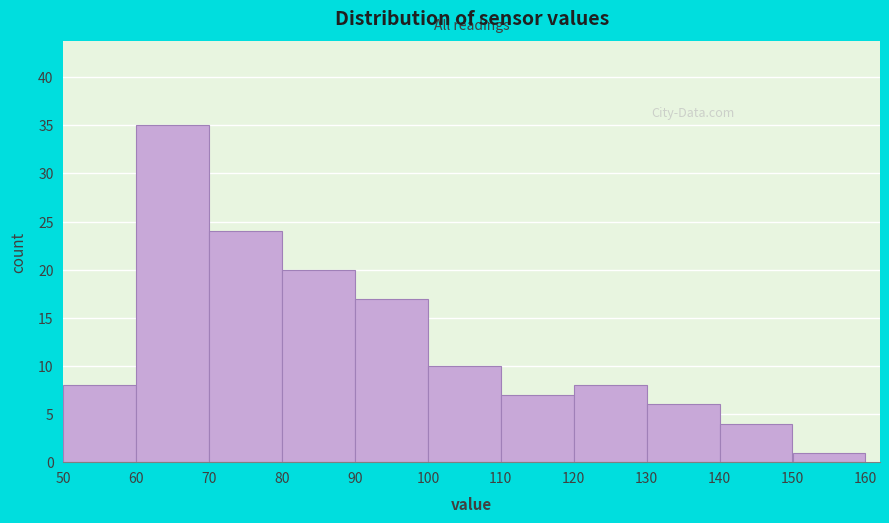

Reading left to right, transcribe this chart: for each bar, give the range it covers on the x-axis and its height. The values are not printed on the chart, so give them approximately, as read against the axis.

50 to 60: 8
60 to 70: 35
70 to 80: 24
80 to 90: 20
90 to 100: 17
100 to 110: 10
110 to 120: 7
120 to 130: 8
130 to 140: 6
140 to 150: 4
150 to 160: 1